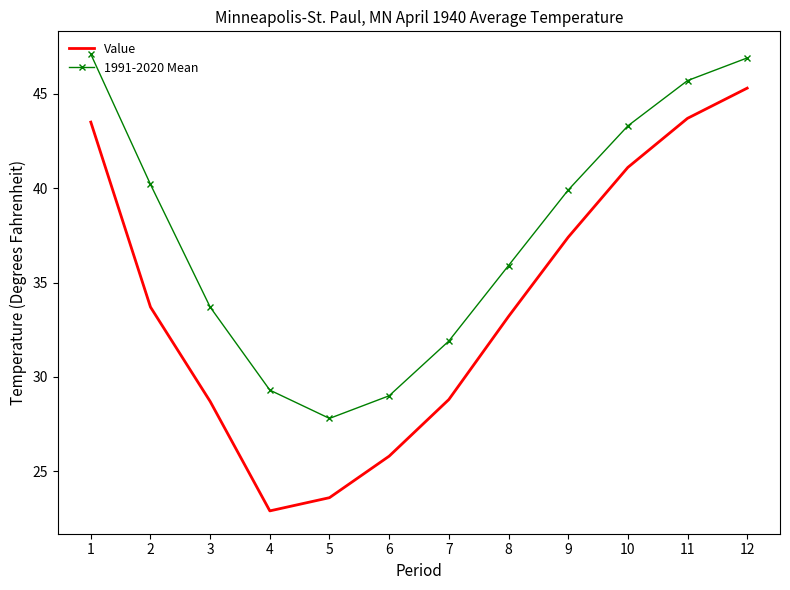

What is the difference between the highest and lowest values at 9?

2.5